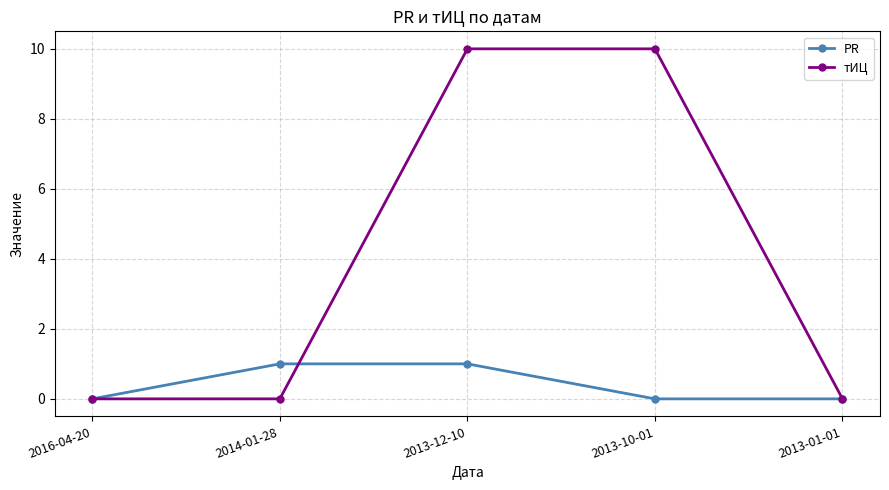

The тИЦ series shows 4 at 2014-01-28. True or false?

False